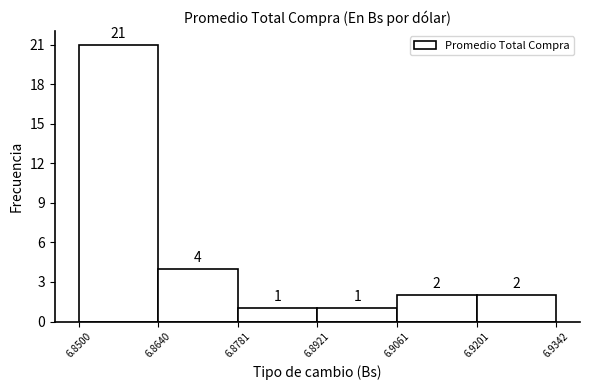

Over which range of the x-axis is the bar tallest?

6.8500 to 6.8640